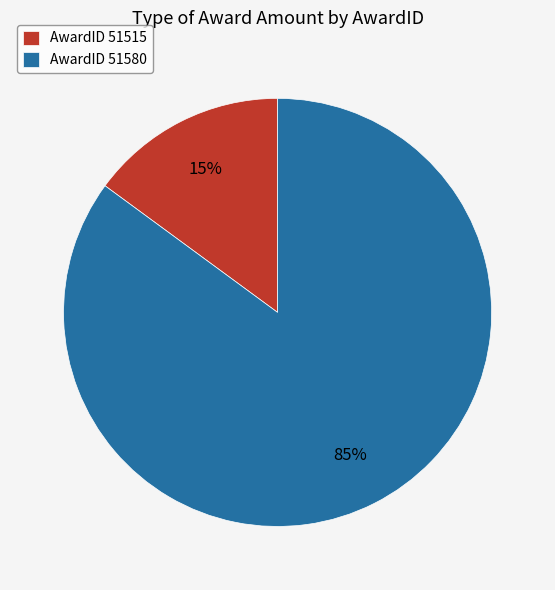

Count the number of slices in the pie.

2